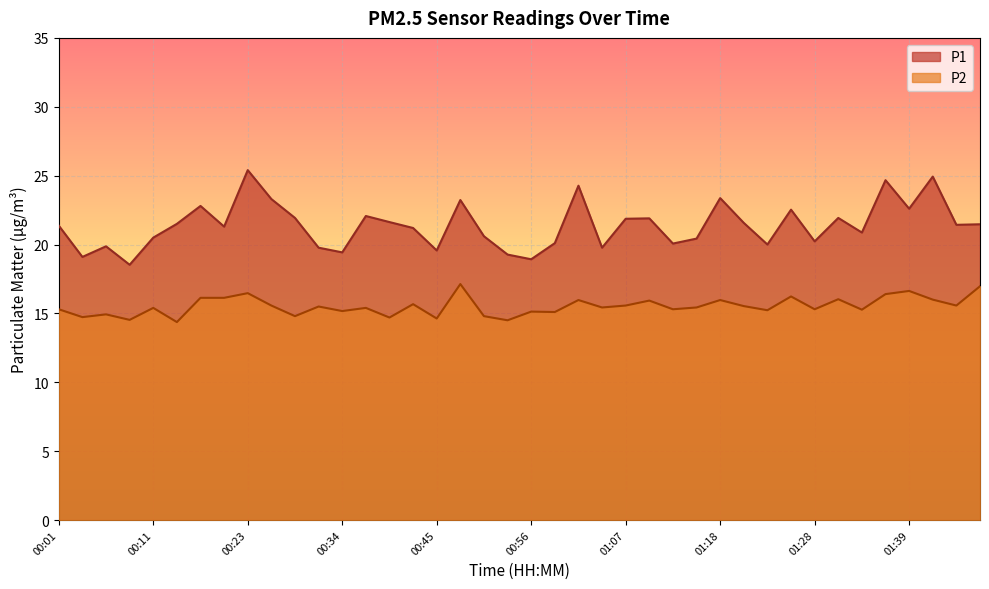

What are all the series names shown in the legend?

P1, P2